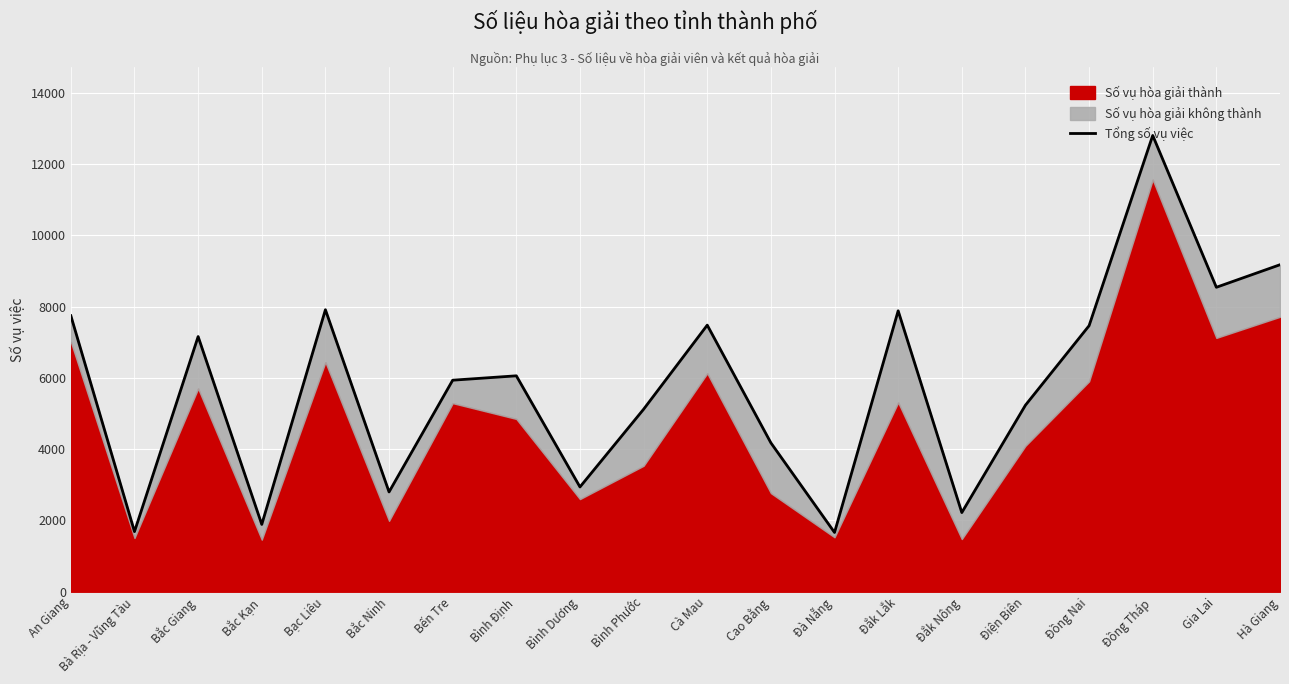

The value at Hà Giang is 13973. True or false?

False